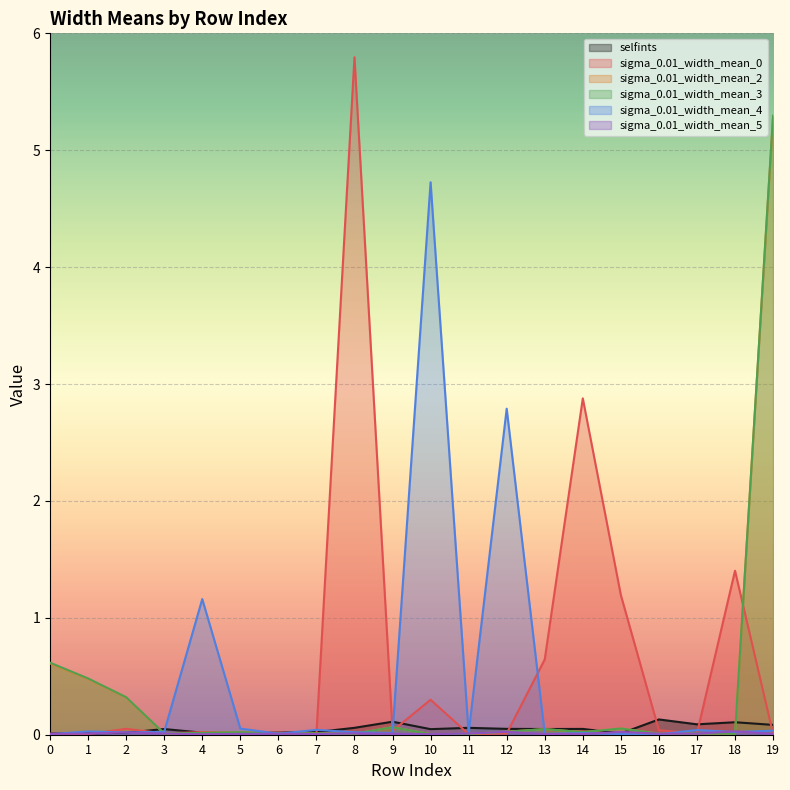

What is the value of the sigma_0.01_width_mean_4 point at the 6th from the left?

0.1